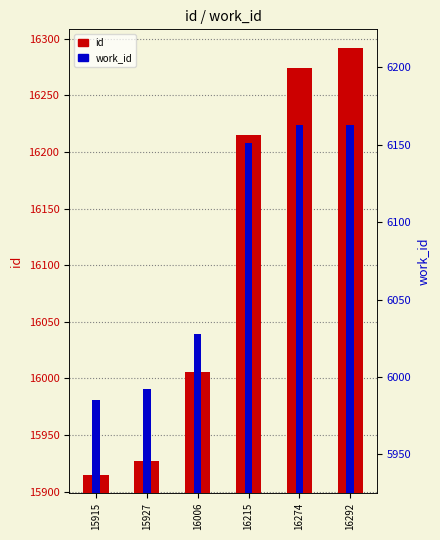

At how many categories does at least one series exceed 7456?

6